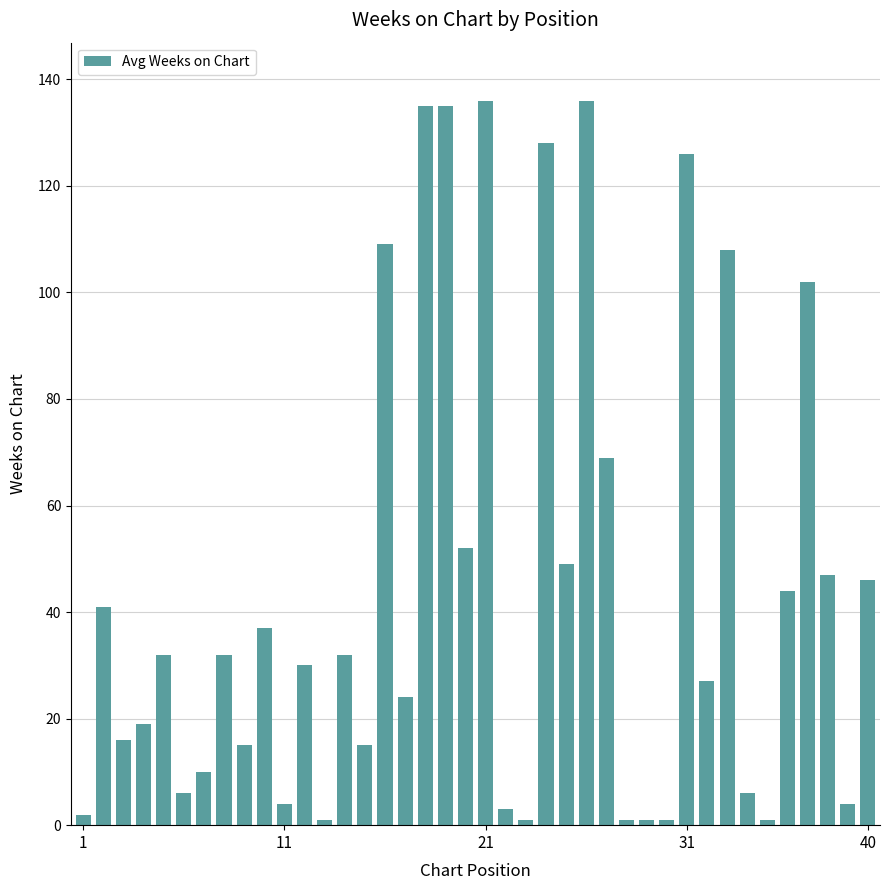

What is the average value?

45